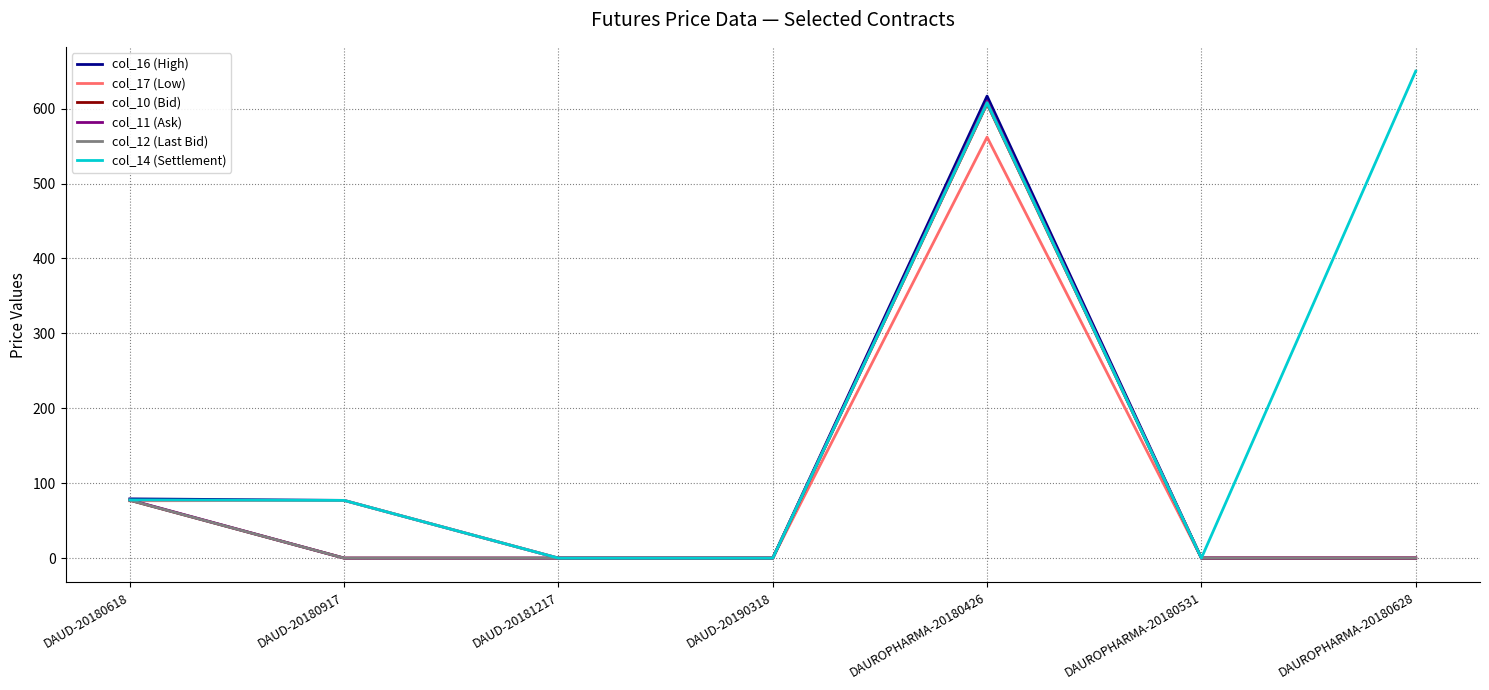

True or false: col_16 (High) and col_11 (Ask) cross at least once.

False